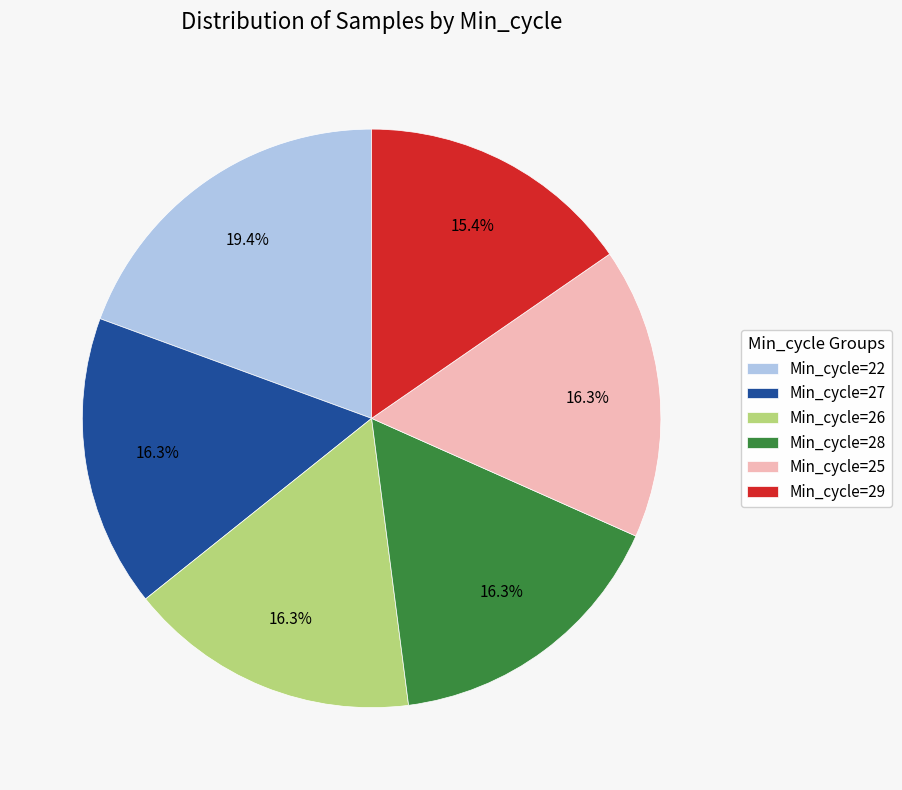

Combined, do Min_cycle=25 and Min_cycle=22 account for over 50%?

No